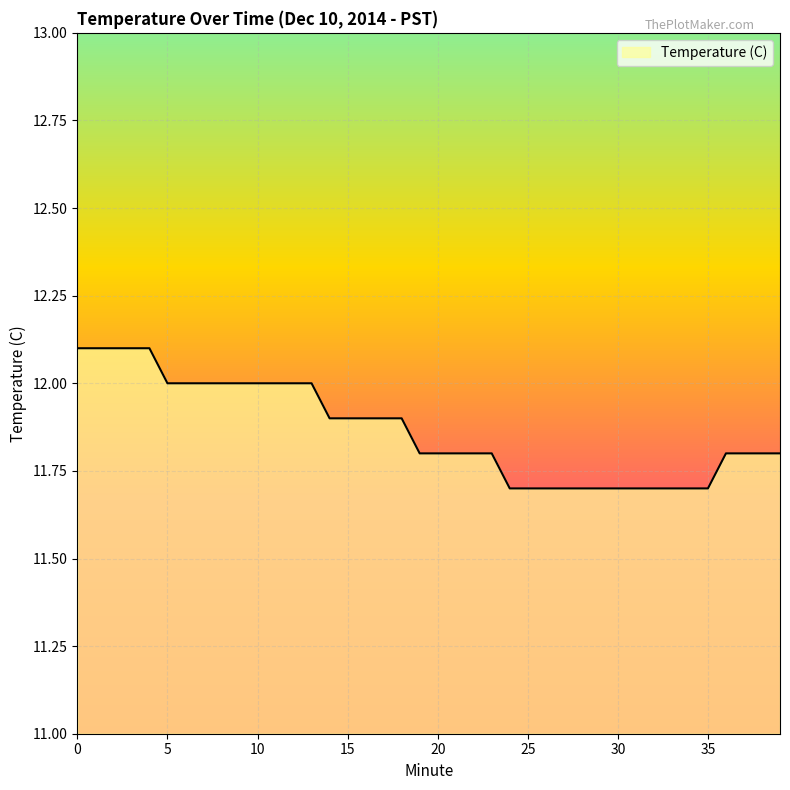

What is the smallest value displayed?

11.7